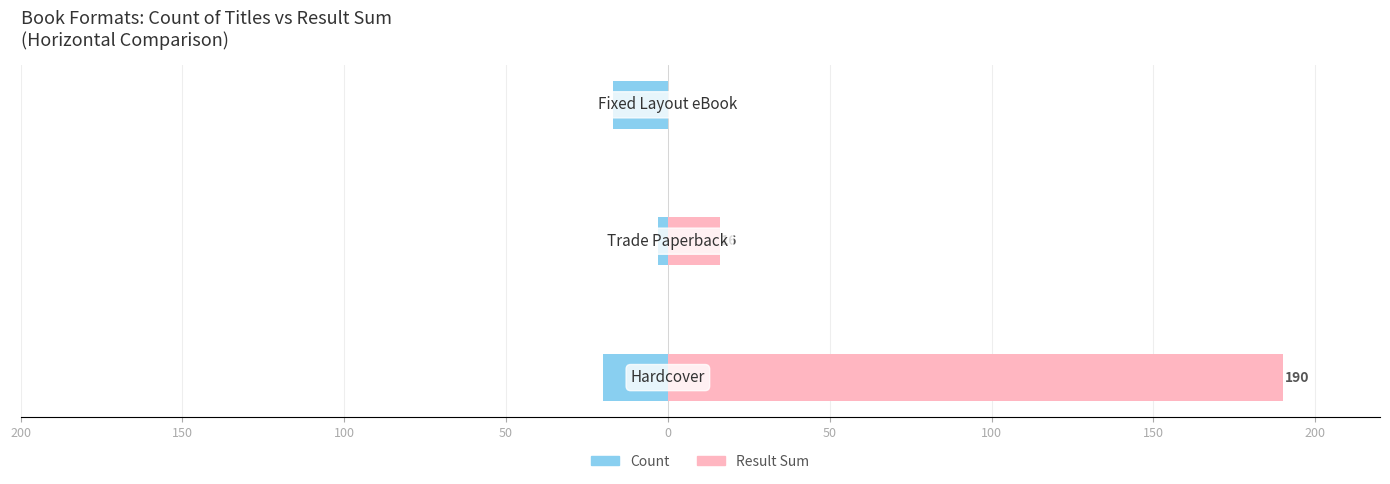

List the series in order of their overall mean, lowest first.

Count, Result Sum